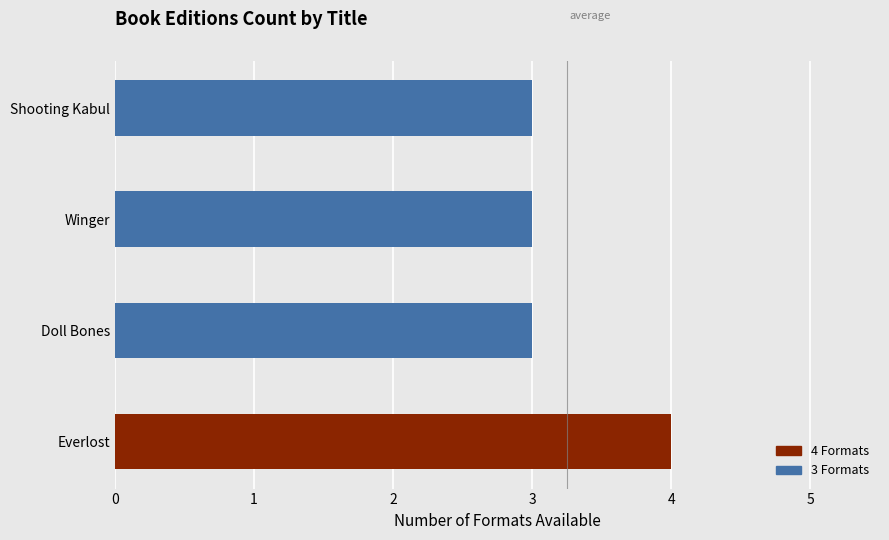

What is the greatest value displayed?

4